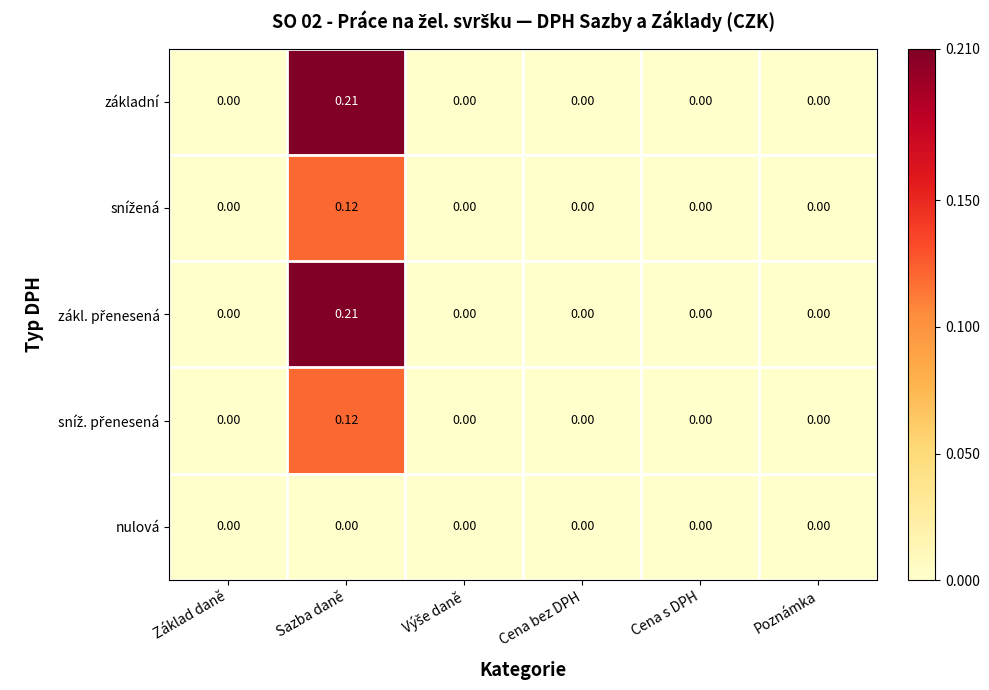

At which category is the sum across all series the highest?

Sazba daně